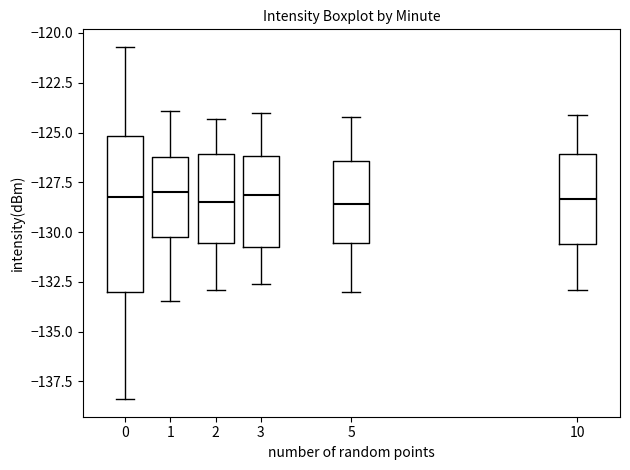

Where is the lower edge of the box at x = 5 on the y-axis? The values are not printed on the chart, so give them approximately, as read against the axis.

-130.5